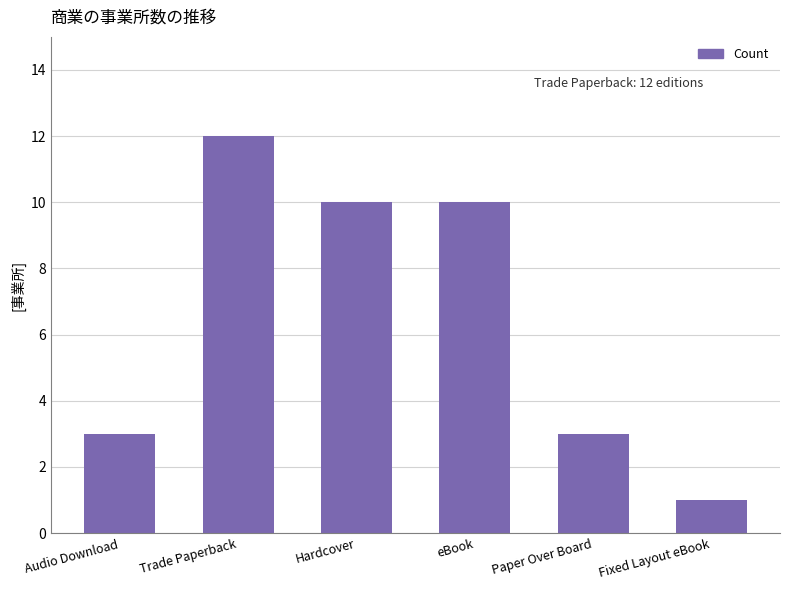

What is the smallest value displayed?

1